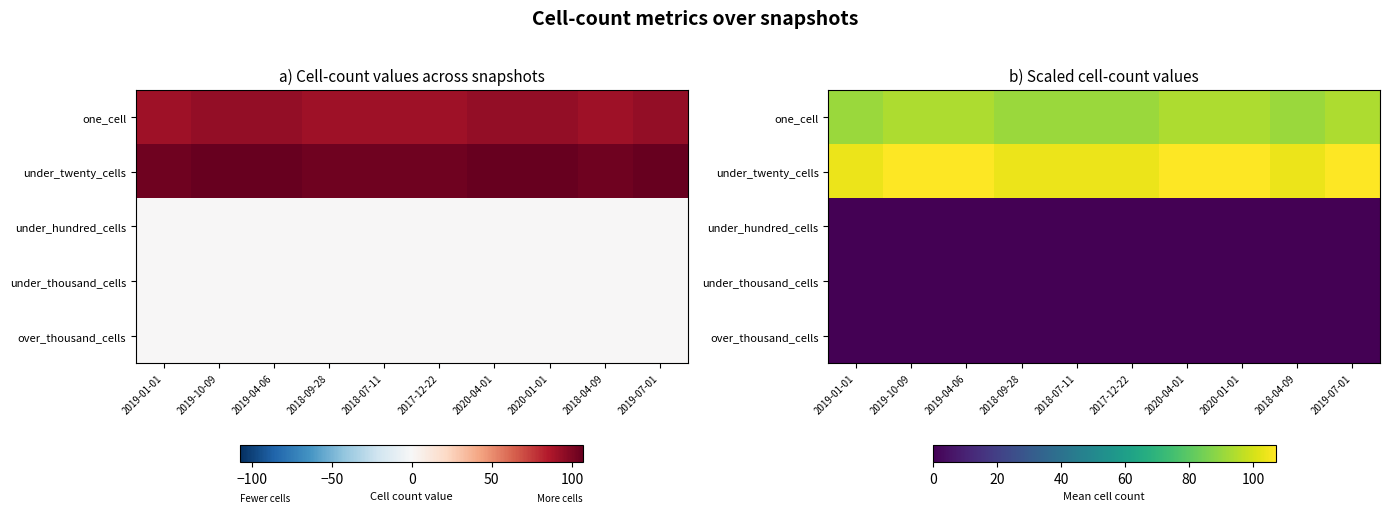

Is it true that over_thousand_cells equals 0 at 2019-07-01?

True